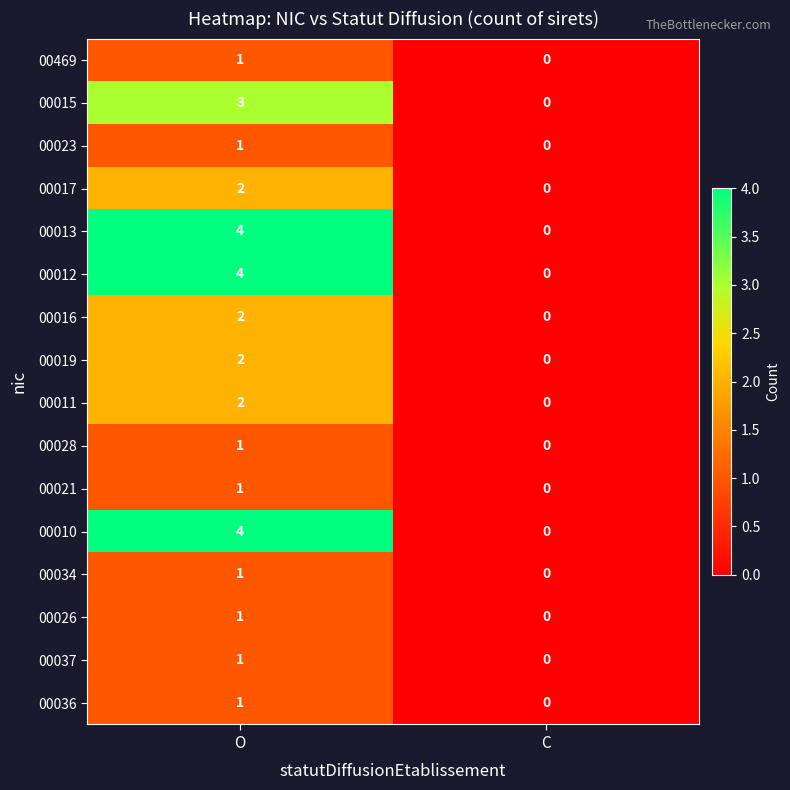

Is it true that 00012 equals 4 at O?

True